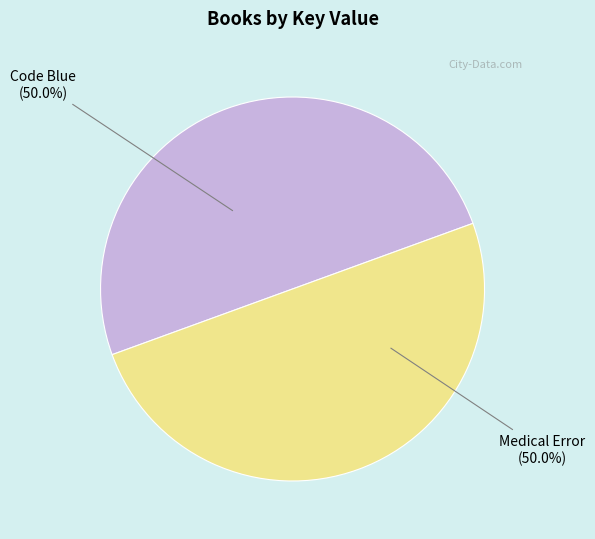

Combined, what portion of the pie is Code Blue and Medical Error?

100.0%